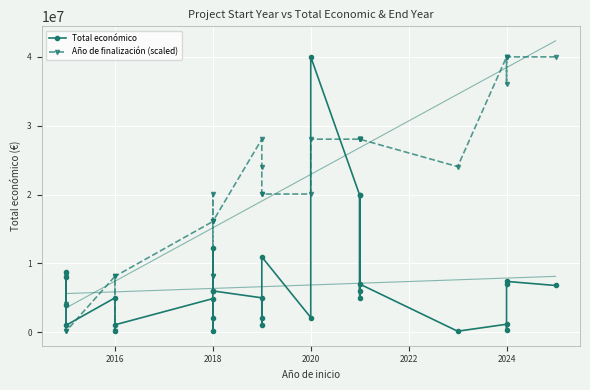

What is the maximum value for Año de finalización (scaled)?

40000000